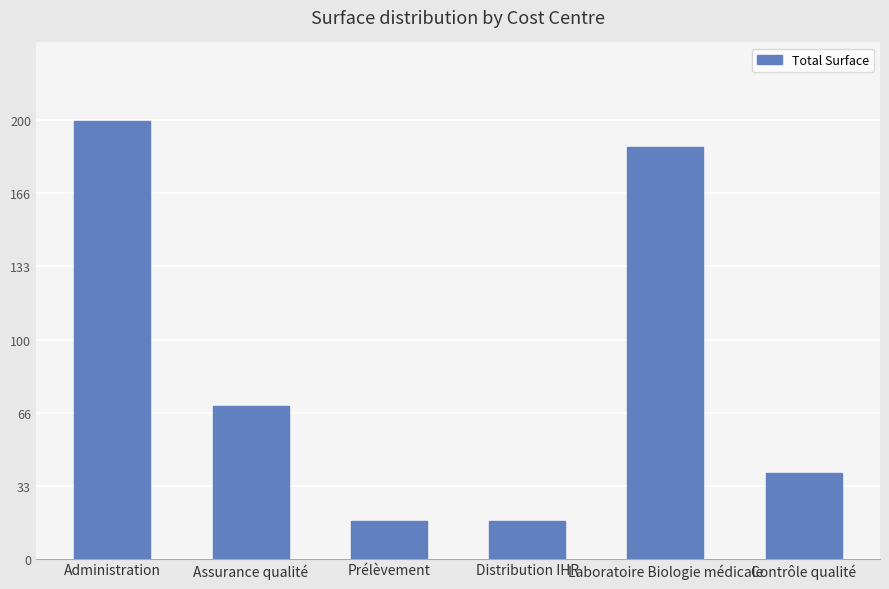

How many bars are there in total?

6